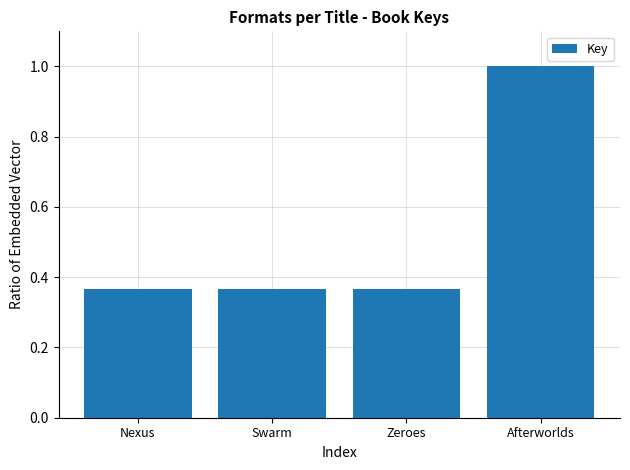

What value does the data have at Afterworlds?

1.0